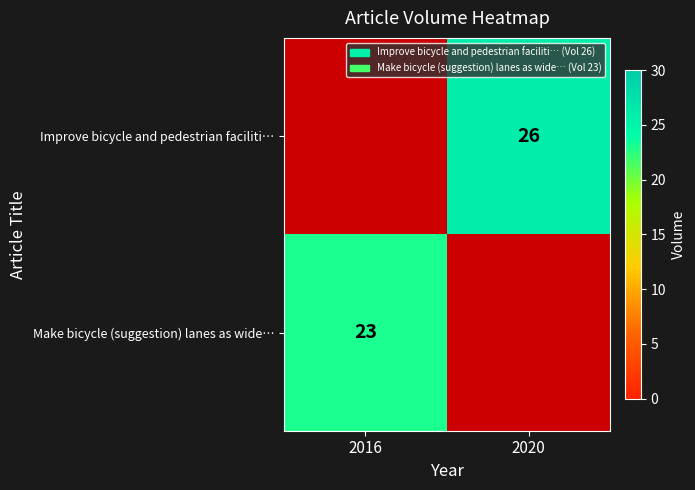

Is the value of Improve bicycle and pedestrian faciliti… at 2020 greater than the value of Make bicycle (suggestion) lanes as wide… at 2016?

Yes